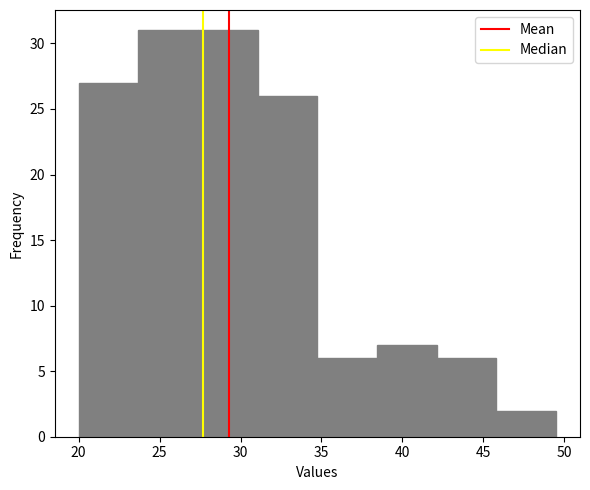

Reading left to right, transcribe this chart: for each bar, give the range it covers on the x-axis and its height. Neither the bar edges nor the heights are printed on the chart, so give them approximately, as read against the axes.

20.0 to 23.5: 27
23.5 to 27.5: 31
27.5 to 31.0: 31
31.0 to 35.0: 26
35.0 to 38.5: 6
38.5 to 42.0: 7
42.0 to 46.0: 6
46.0 to 49.5: 2